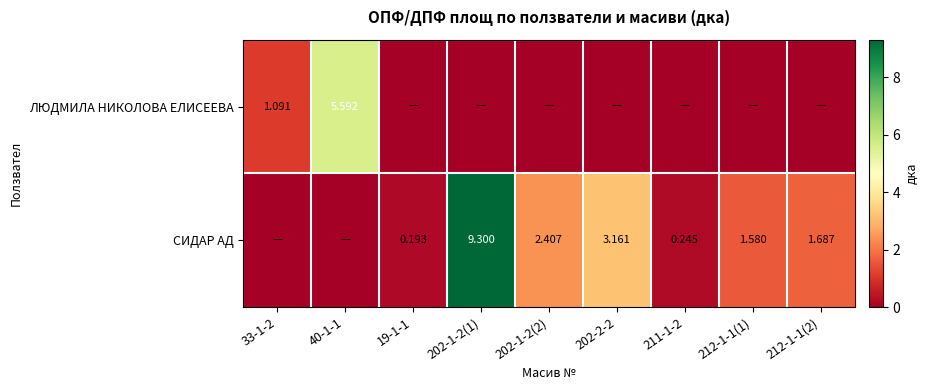

Is the value of ЛЮДМИЛА НИКОЛОВА ЕЛИСЕЕВА at 202-1-2(2) greater than the value of СИДАР АД at 19-1-1?

No